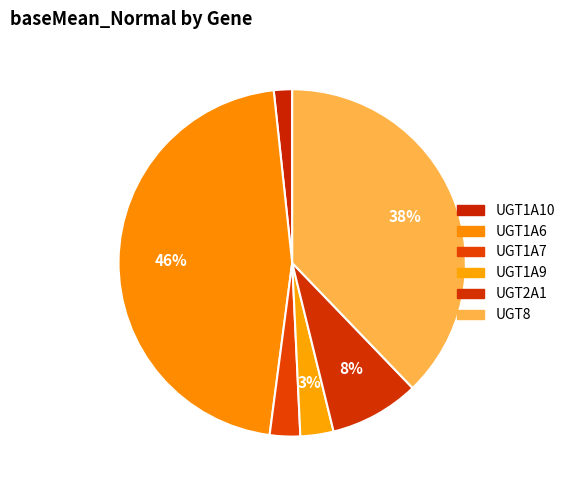

What percentage is NOT represented by UGT8?

62.2%